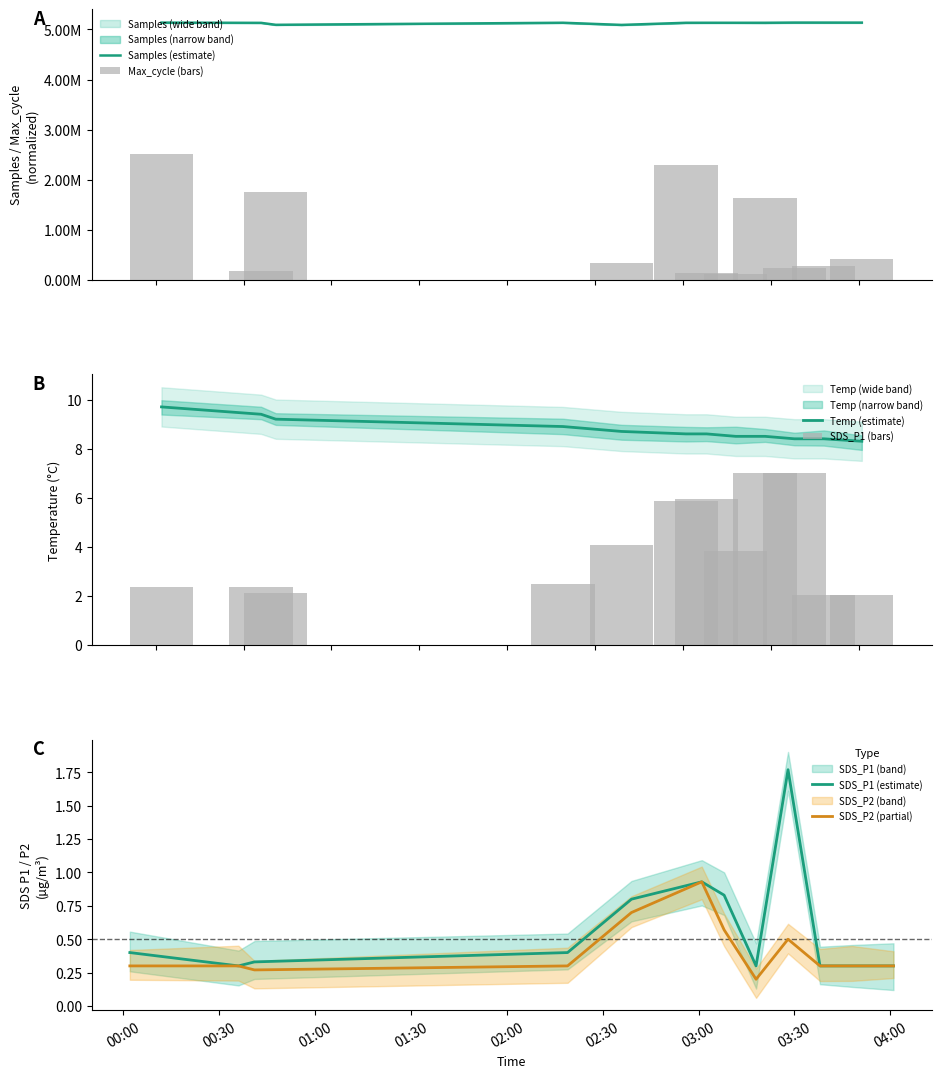

Which label corresponds to the smallest value in the chart?

01:30